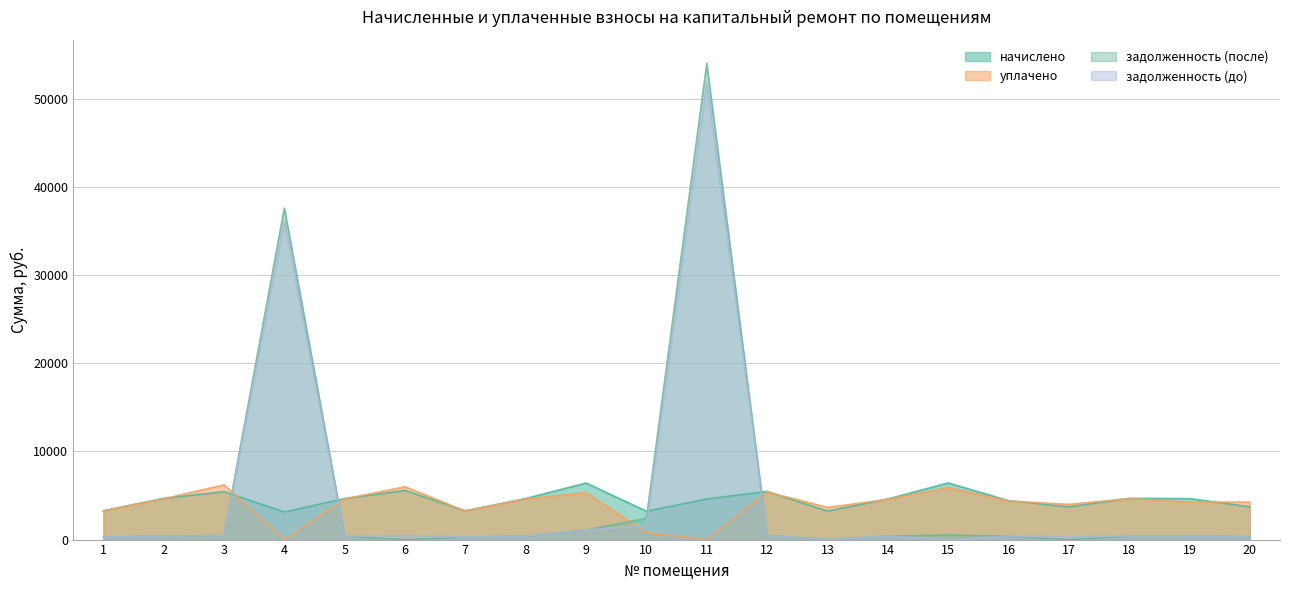

What is the difference between the highest and lowest values at 1?

3002.2